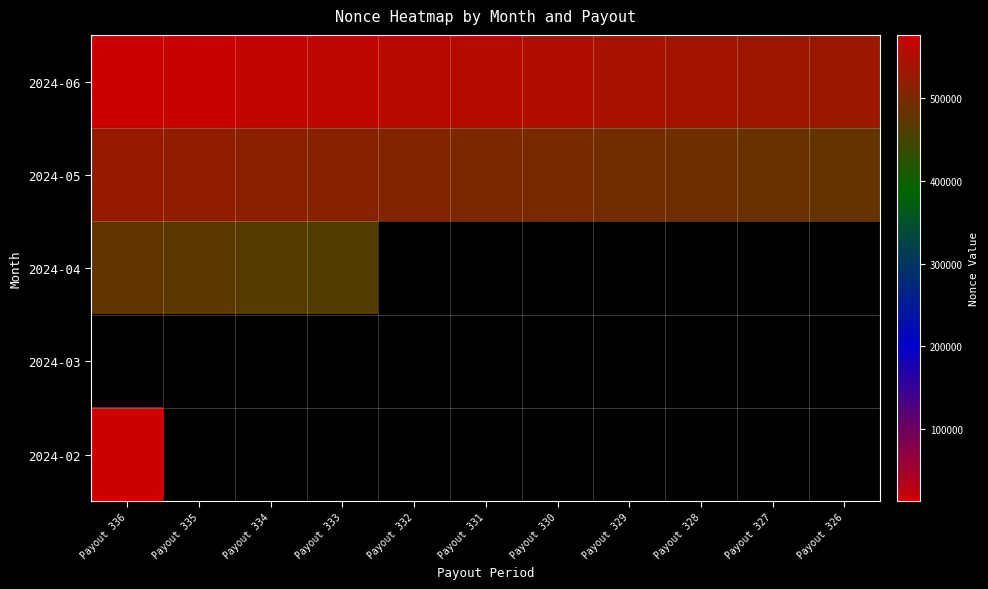

List the series in order of their overall mean, lowest first.

2024-05, 2024-04, 2024-03, 2024-02, 2024-06